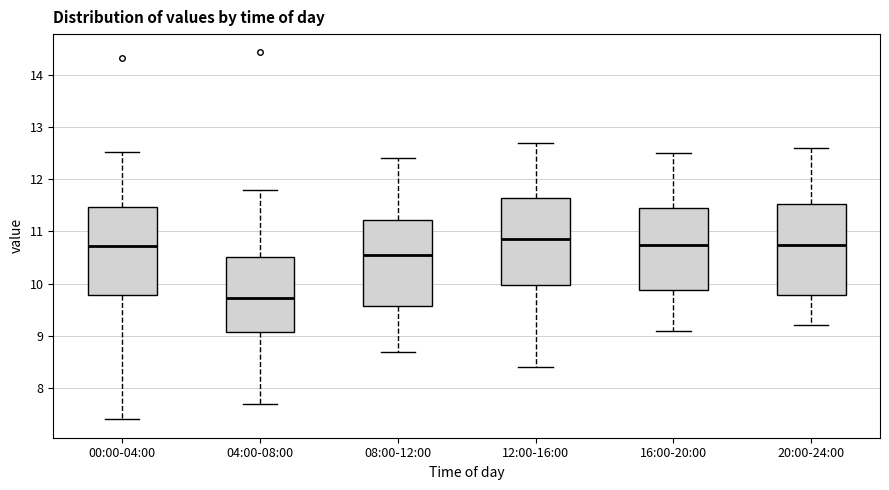

Reading left to right, read every box against the y-axis: the position of its median line, the range the box covers, and the ends of its whiskers. The values are not printed on the chart, so give them approximately, as read against the axis.

00:00-04:00: median 10.7, box 9.8 to 11.5, whiskers 7.4 to 12.5
04:00-08:00: median 9.7, box 9.1 to 10.5, whiskers 7.7 to 11.8
08:00-12:00: median 10.6, box 9.6 to 11.2, whiskers 8.7 to 12.4
12:00-16:00: median 10.9, box 10.0 to 11.7, whiskers 8.4 to 12.7
16:00-20:00: median 10.8, box 9.9 to 11.5, whiskers 9.1 to 12.5
20:00-24:00: median 10.8, box 9.8 to 11.5, whiskers 9.2 to 12.6